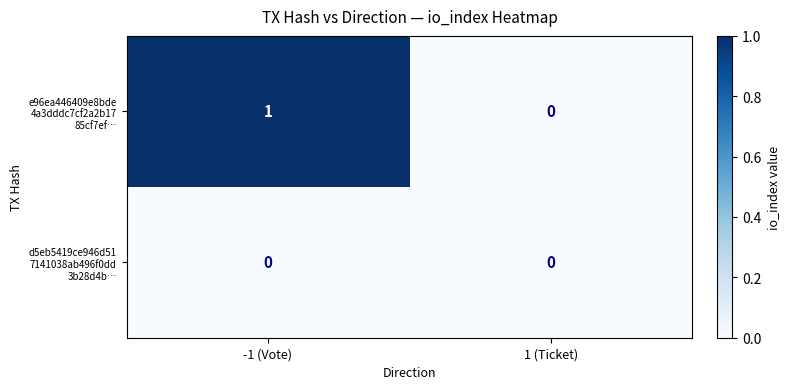

Which category has the highest value across all series?

-1 (Vote)